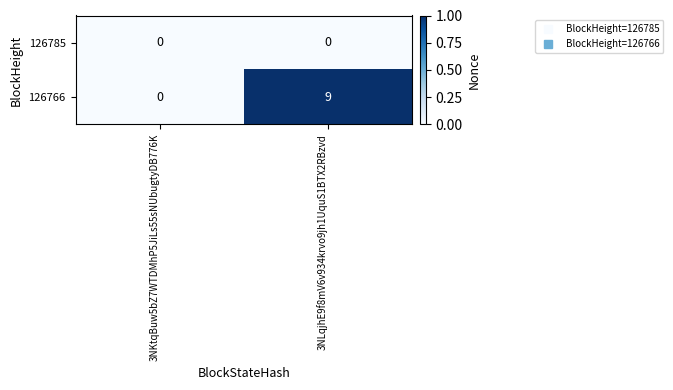

Which category has the lowest value in the 126766 series?

3NKtqBuw5bZ7WTDMhP5JiLs55sNUbugtyDB776K